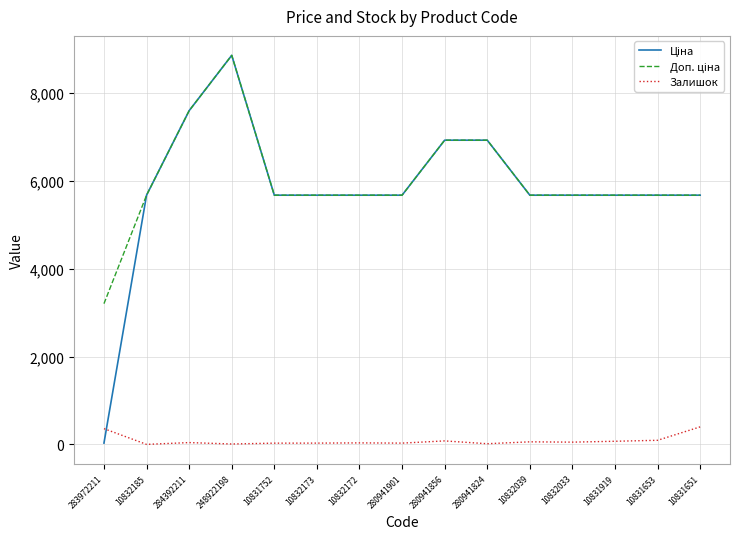

Which label corresponds to the largest value in the chart?

248922198